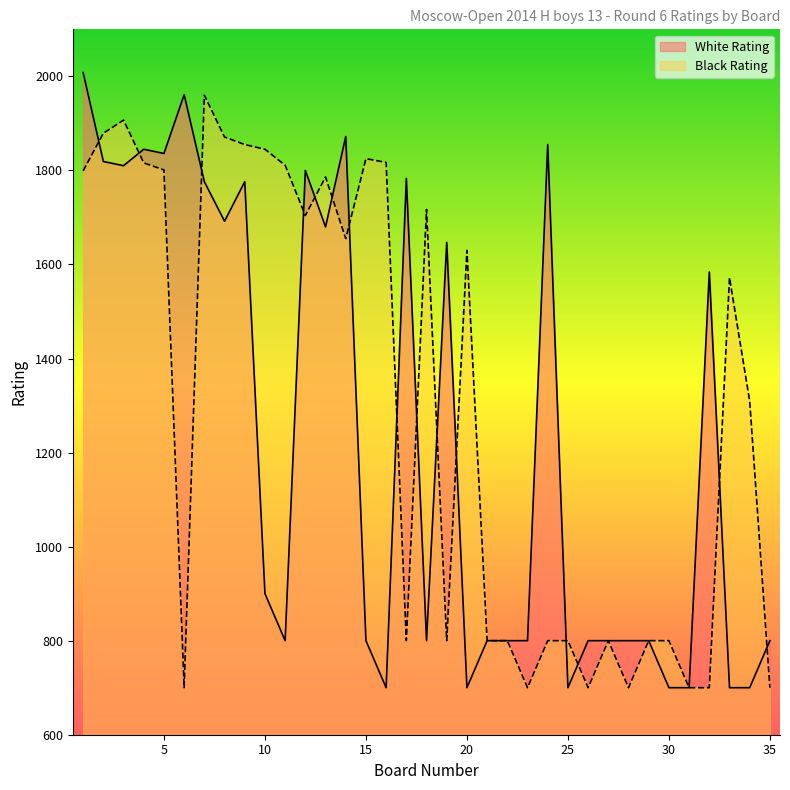

Rank the series by their average value, from lowest to highest.

White Rating, Black Rating